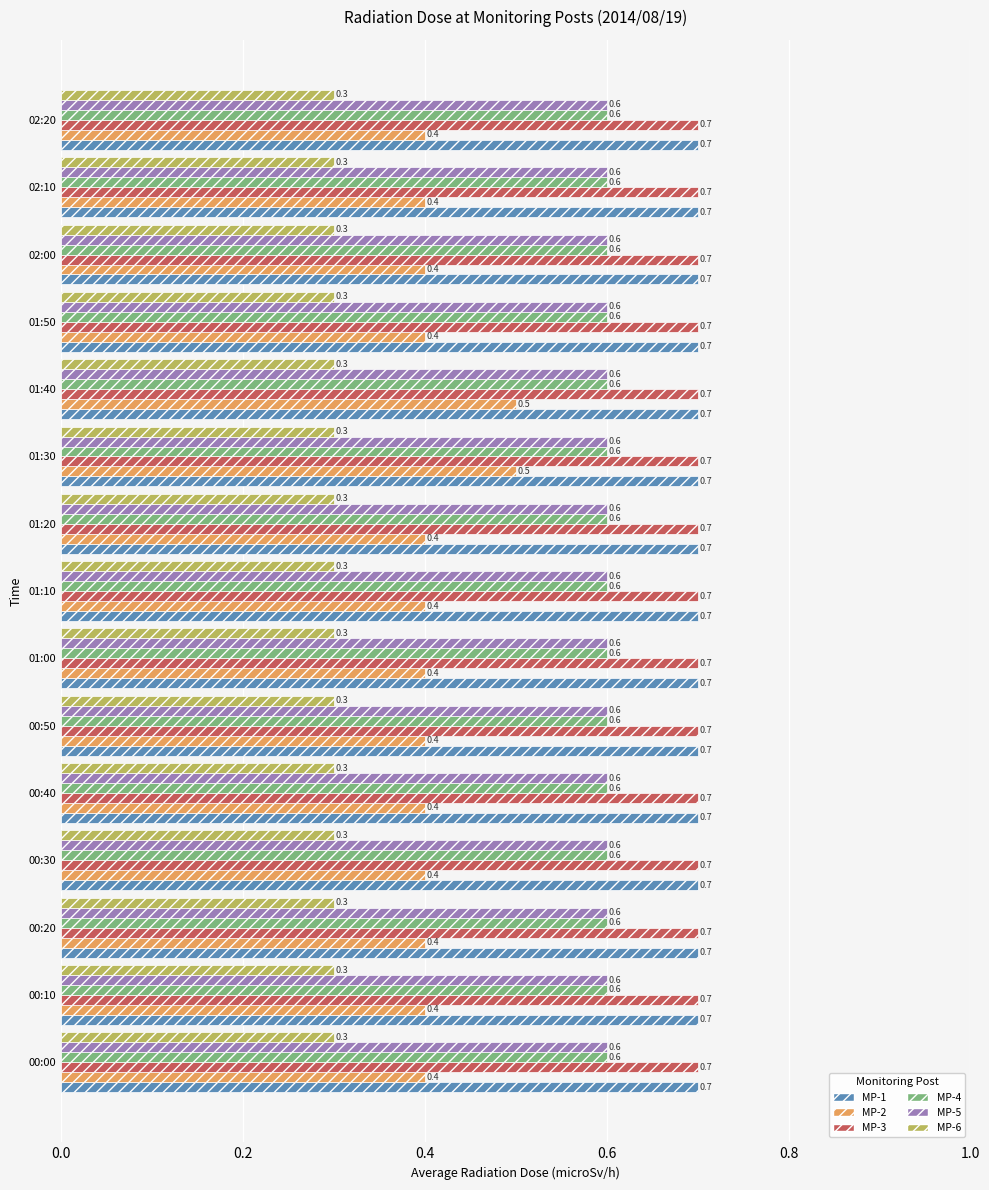

True or false: MP-2 has a value of 0.4 at 01:20.

True